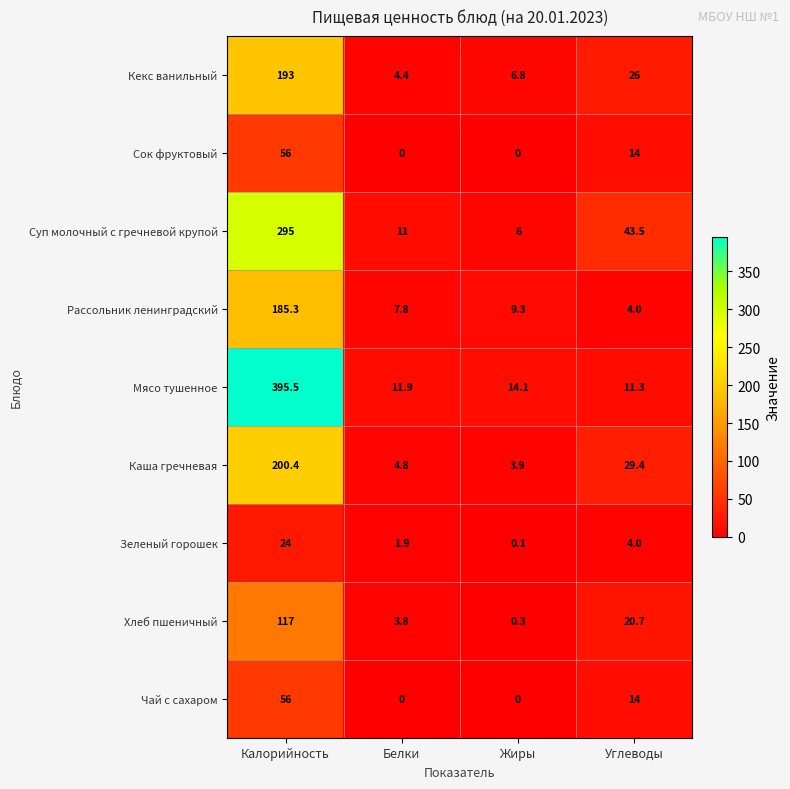

Rank the categories by Рассольник ленинградский value from highest to lowest.

Калорийность, Жиры, Белки, Углеводы